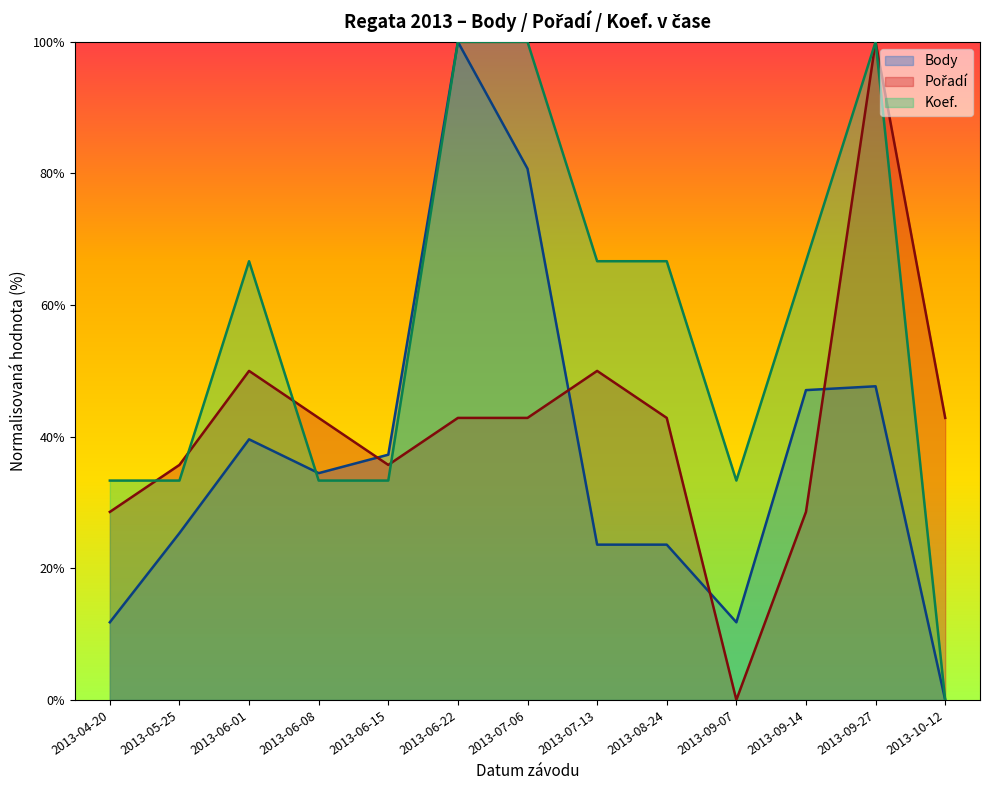

What is the label of the 9th point from the right?

2013-06-15